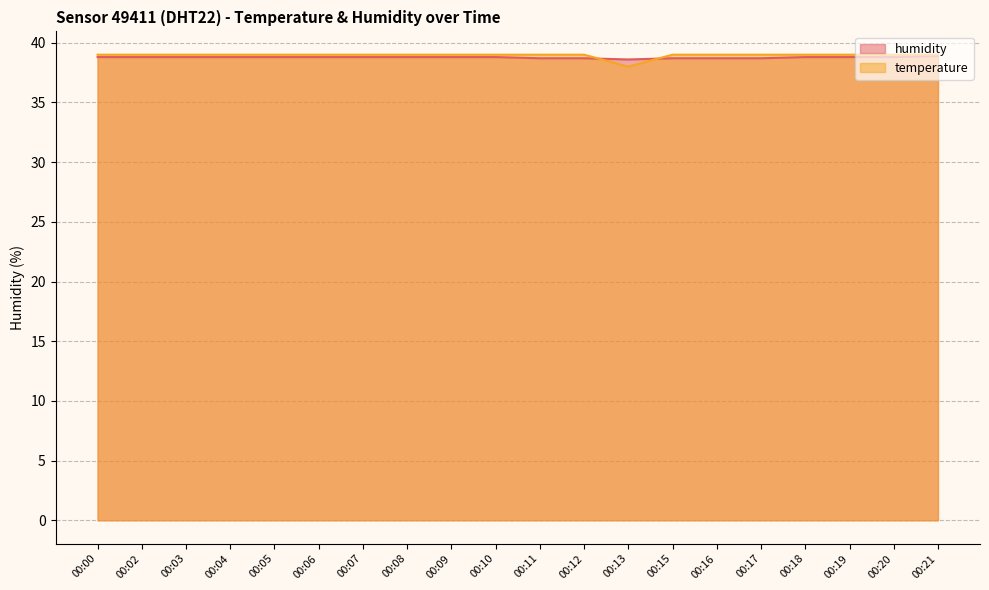

What is the value of the temperature point at the 7th from the left?

39.0